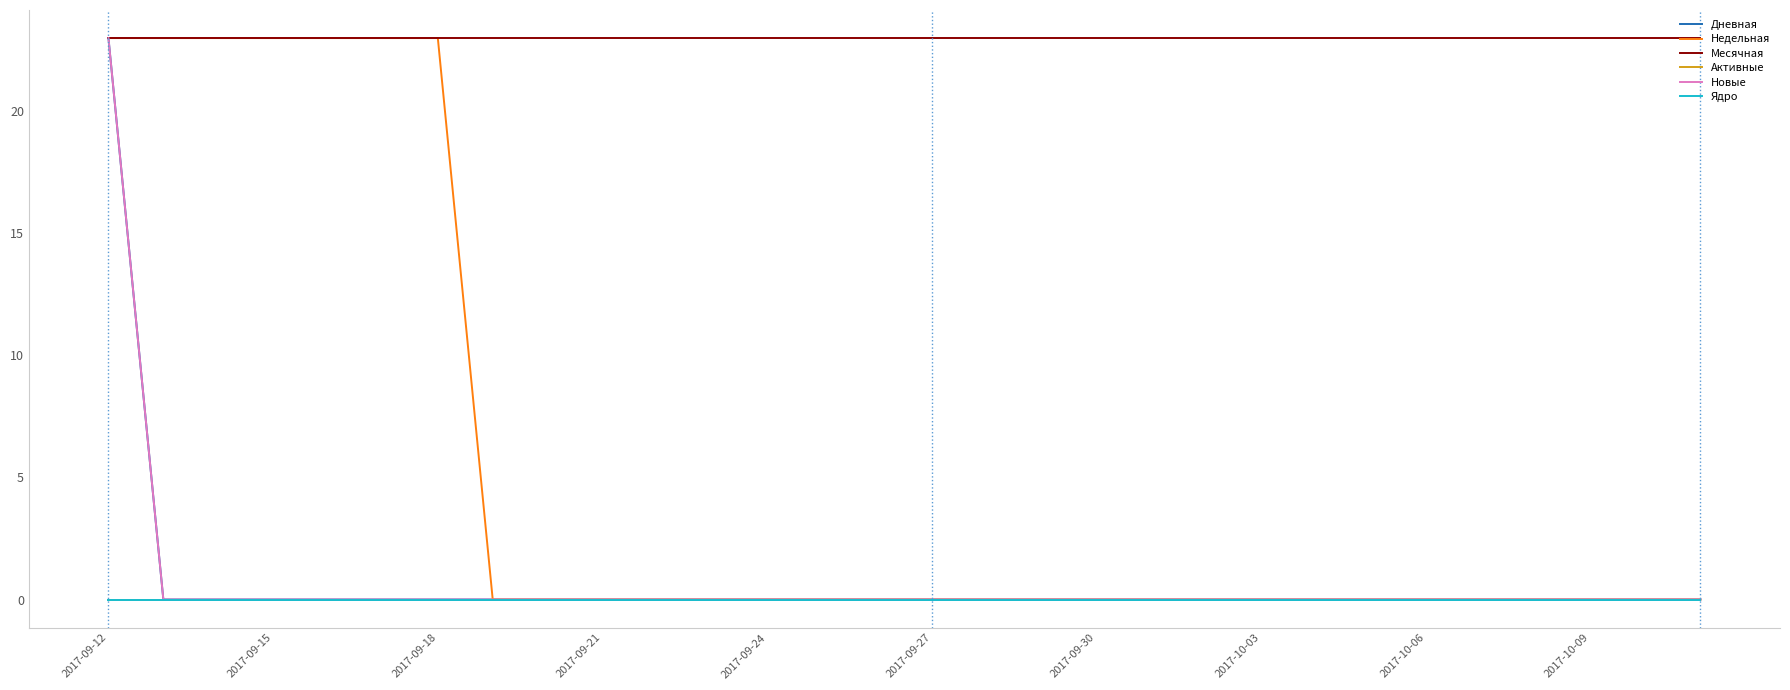

Which series has the largest total across all categories?

Месячная